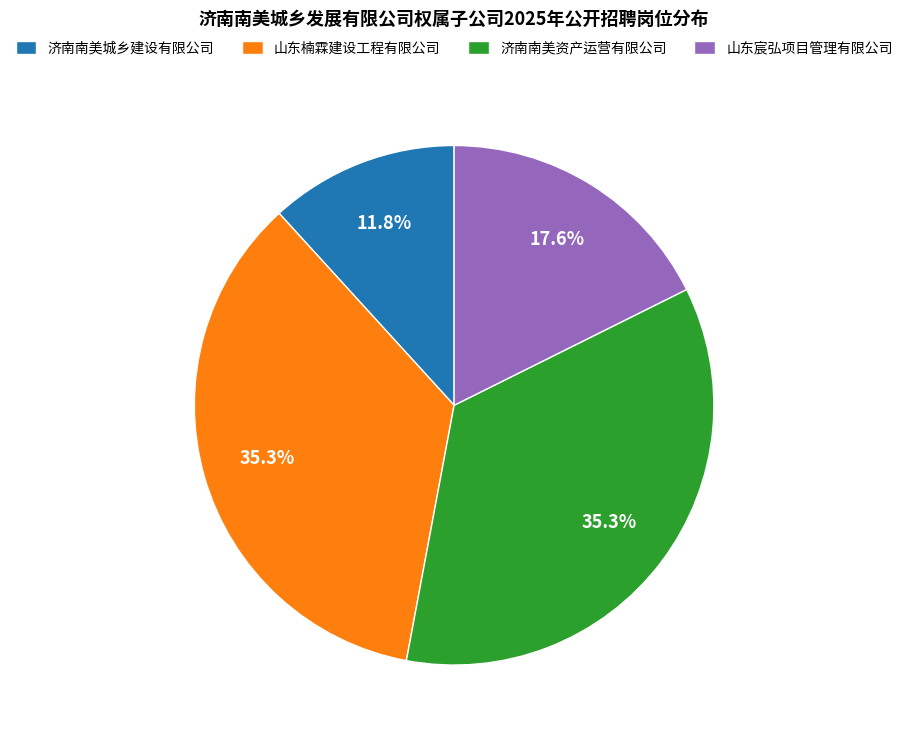

To the nearest percent, what is the average slice percentage?

25%